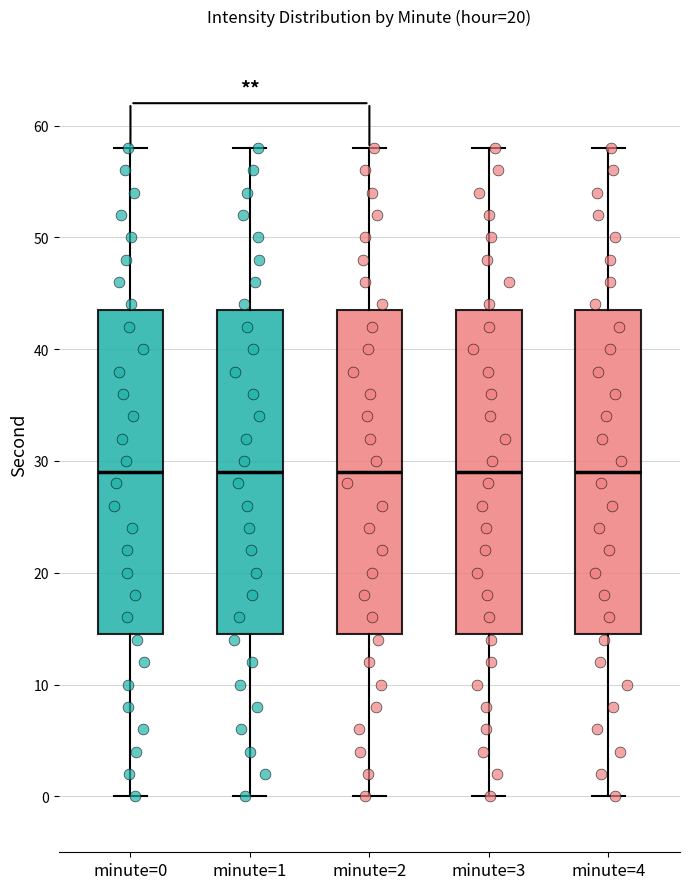

Reading left to right, transcribe this box plot: for each box, give where its median line is, the range the box spans, and where its two whiskers end, as read against the y-axis. The values are not printed on the chart, so give them approximately, as read against the axis.

minute=0: median 29, box 15 to 44, whiskers 0 to 58
minute=1: median 29, box 15 to 44, whiskers 0 to 58
minute=2: median 29, box 15 to 44, whiskers 0 to 58
minute=3: median 29, box 15 to 44, whiskers 0 to 58
minute=4: median 29, box 15 to 44, whiskers 0 to 58